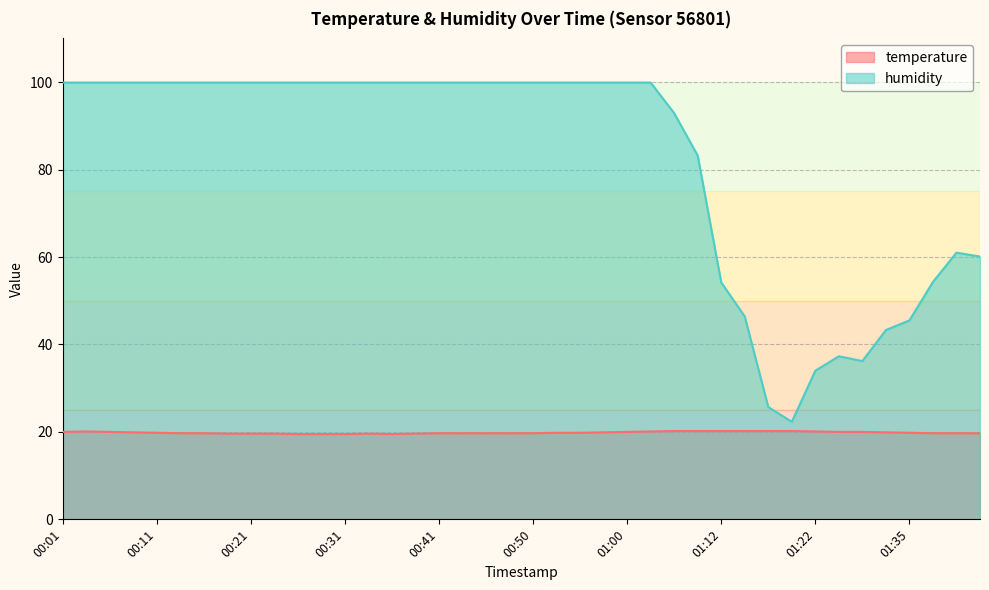

In temperature, how many points are lower than both neighbors (excluding endpoints)?

1